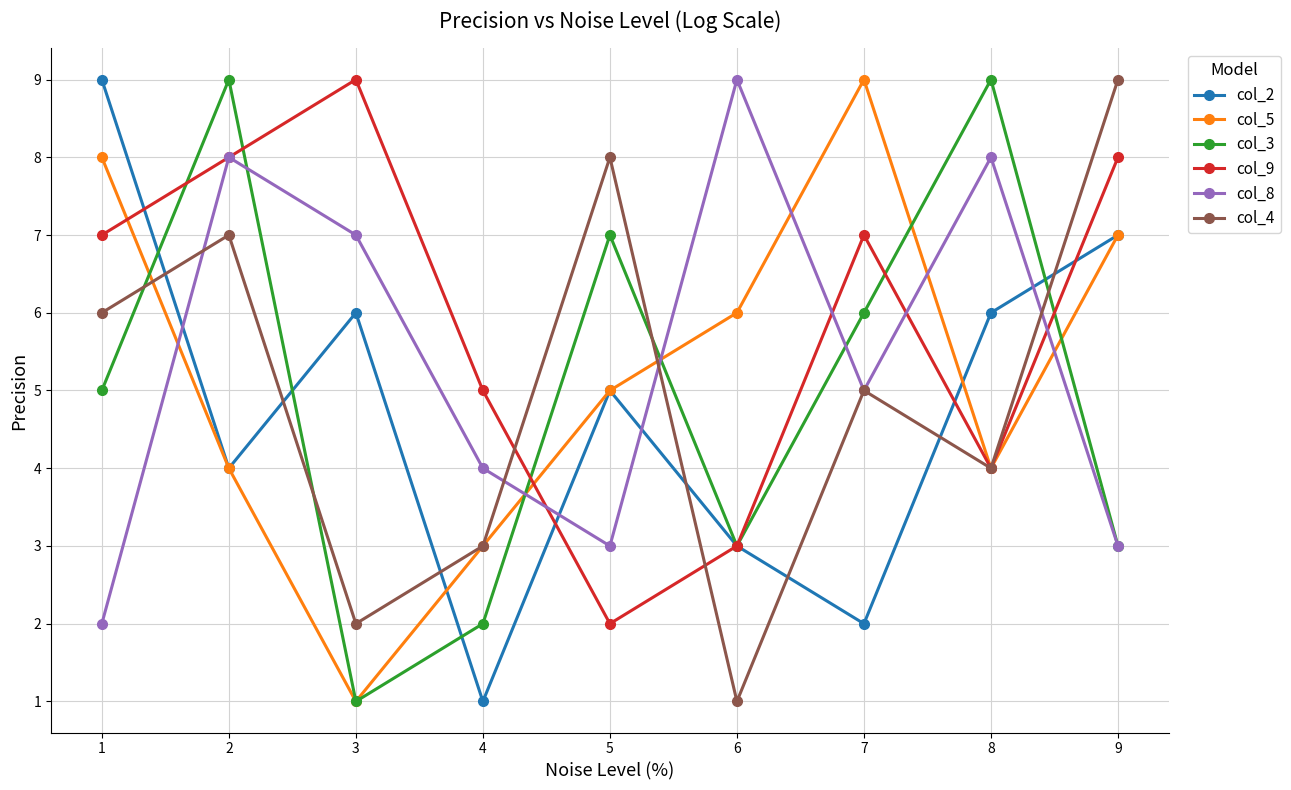

Where is the first local maximum for col_9?

3